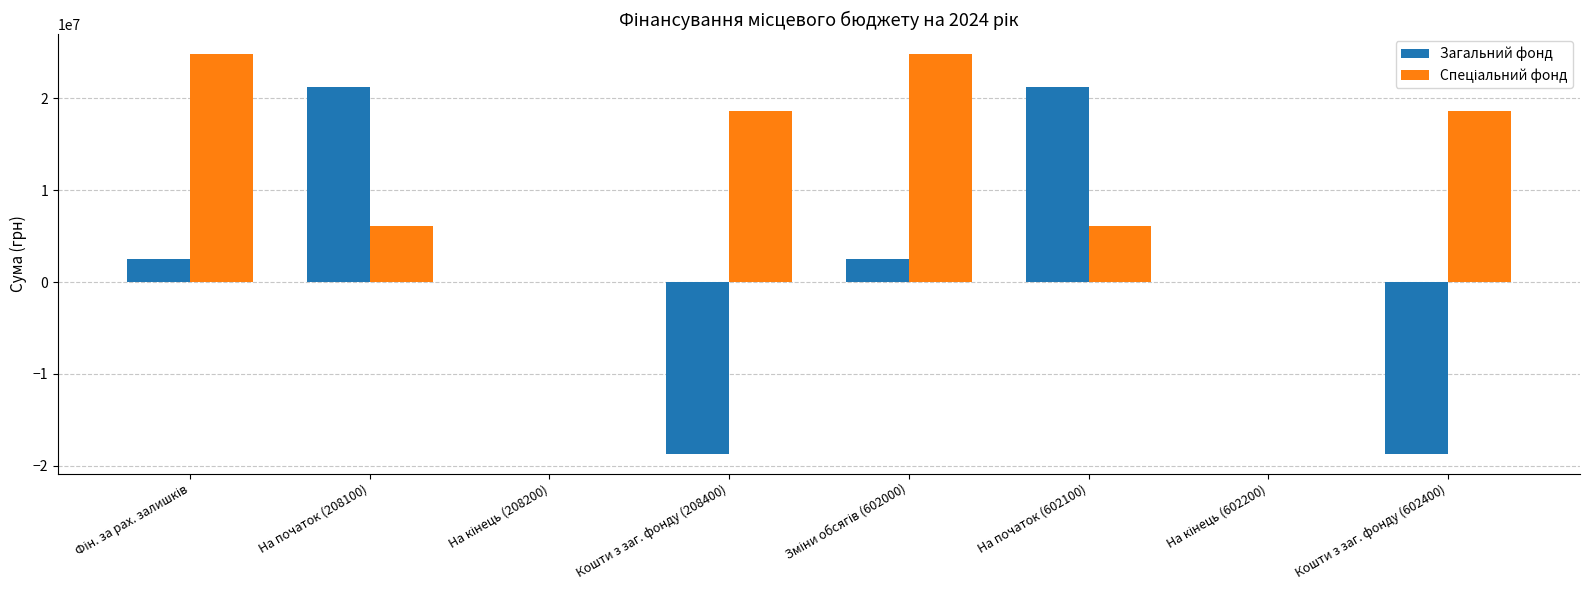

What is the maximum value shown in the chart?

24797442